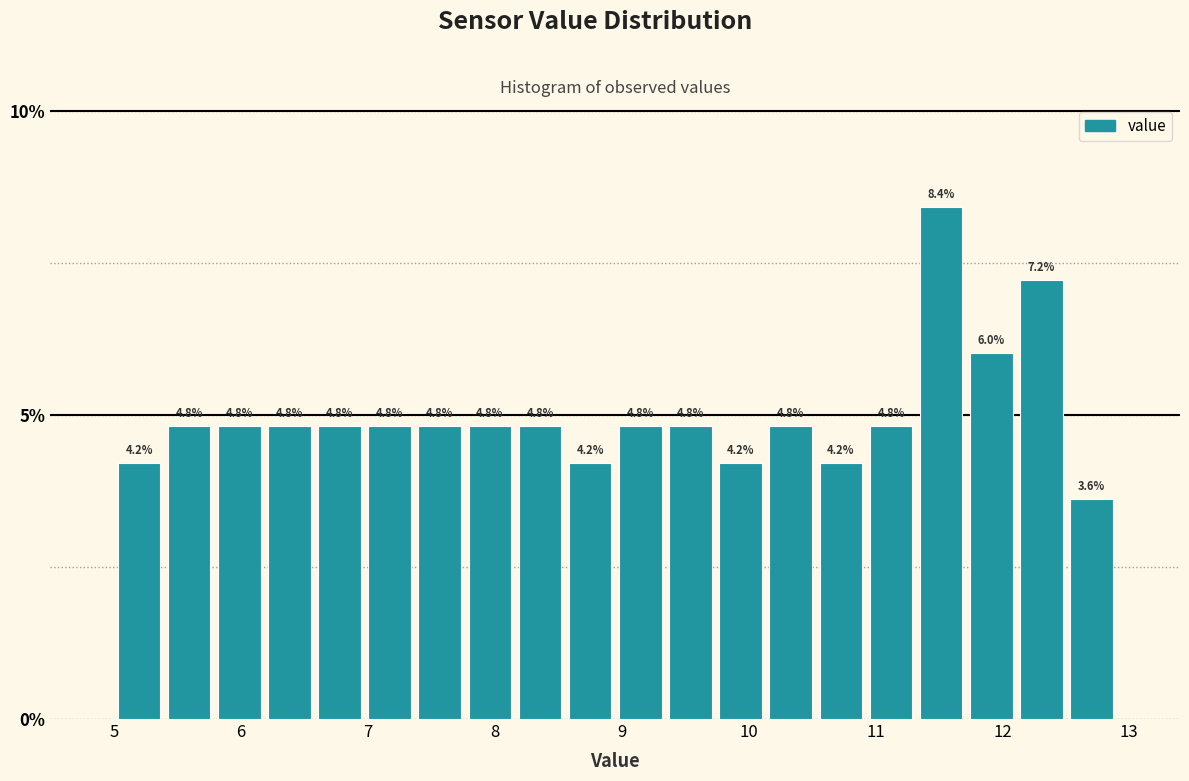

Around what value on the x-axis is the tallest bar? Give the approximate position of its centre, as read against the axis.

11.5